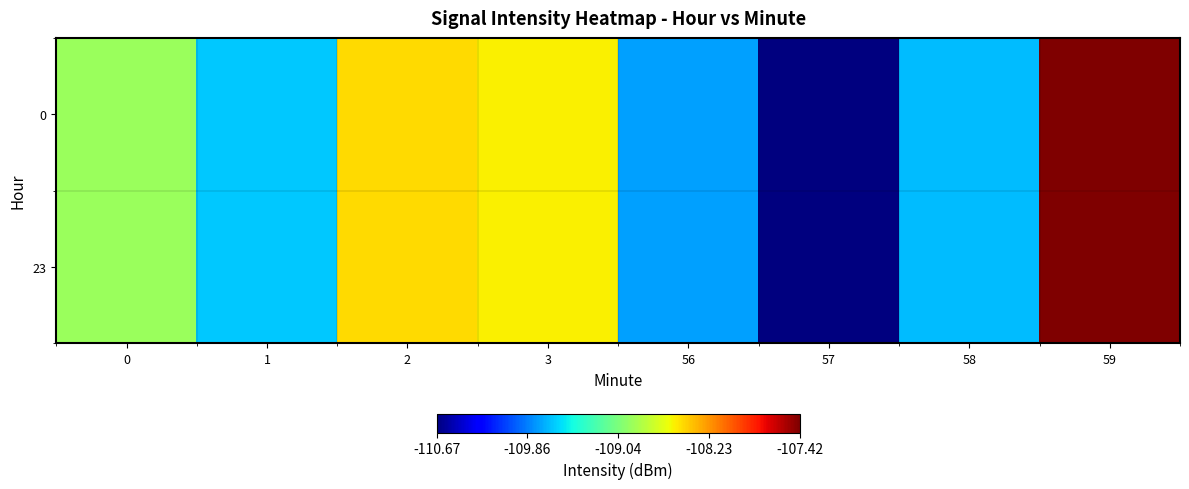

Reading right to left, what are all the values shown in this chart?

0: 59=-107.4	58=-109.7	57=-110.7	56=-109.7	3=-108.5	2=-108.5	1=-109.6	0=-108.9
23: 59=-107.4	58=-109.7	57=-110.7	56=-109.7	3=-108.5	2=-108.5	1=-109.6	0=-108.9